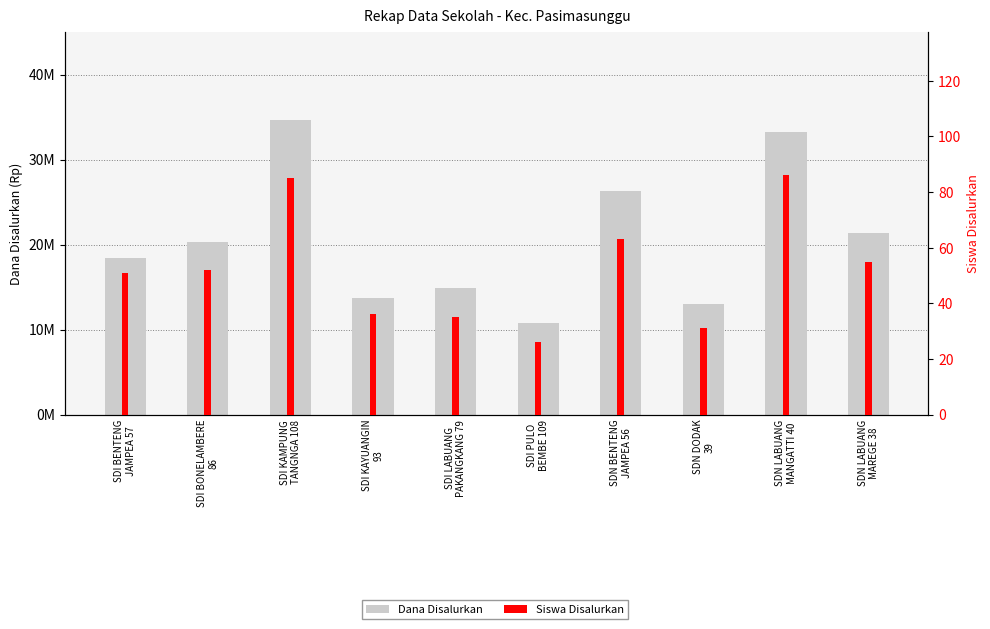

Between SDI PULO
BEMBE 109 and SDN LABUANG
MANGATTI 40, which series saw the biggest shift?

Dana Disalurkan